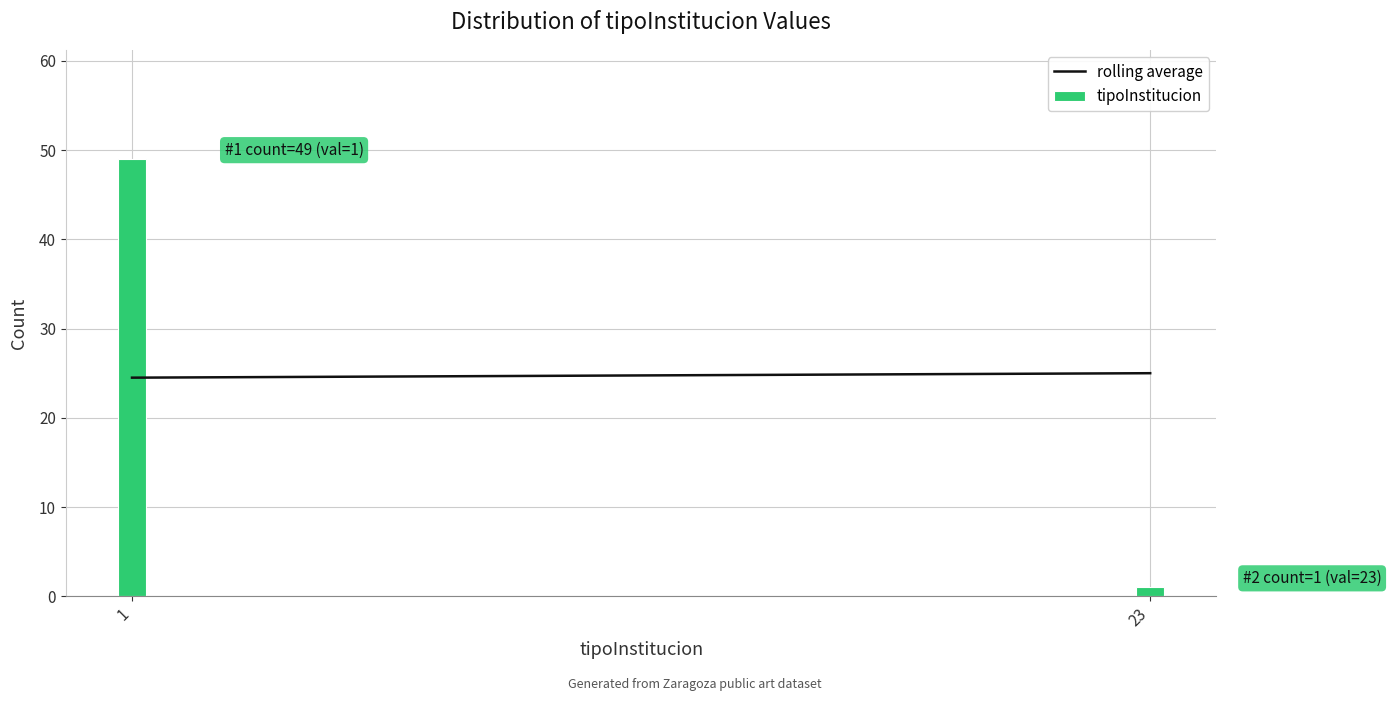

Reading left to right, what are all the values shown in this chart?

49	1